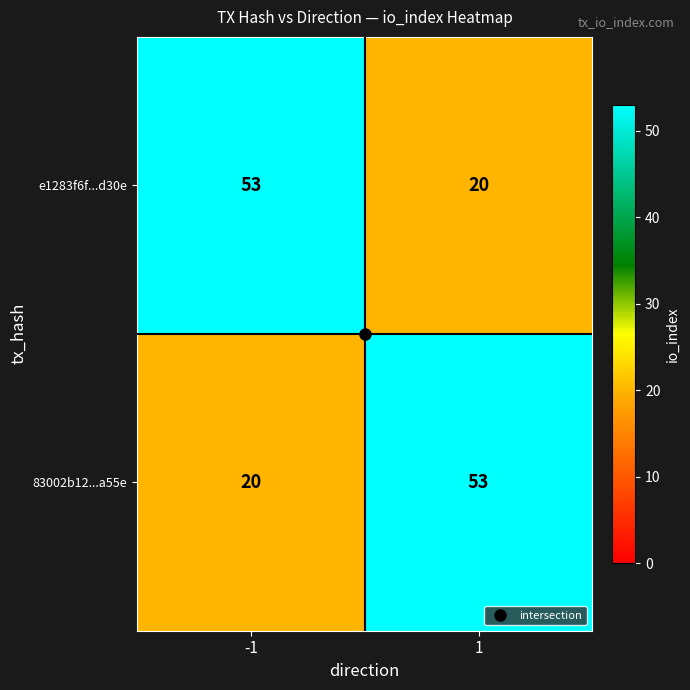

What is the minimum value shown in the chart?

20